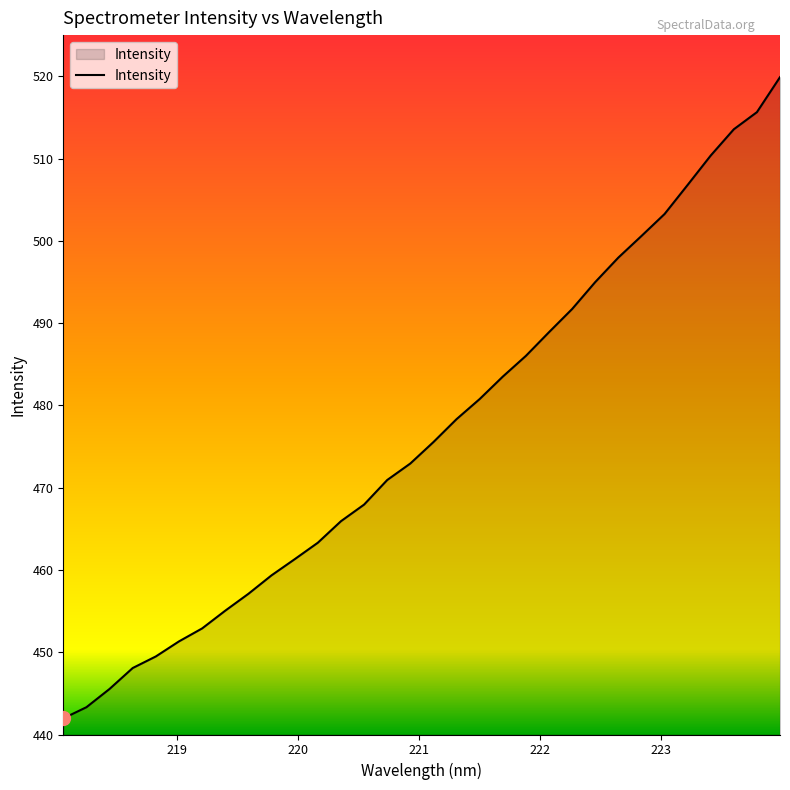

How many values are below 475?

16